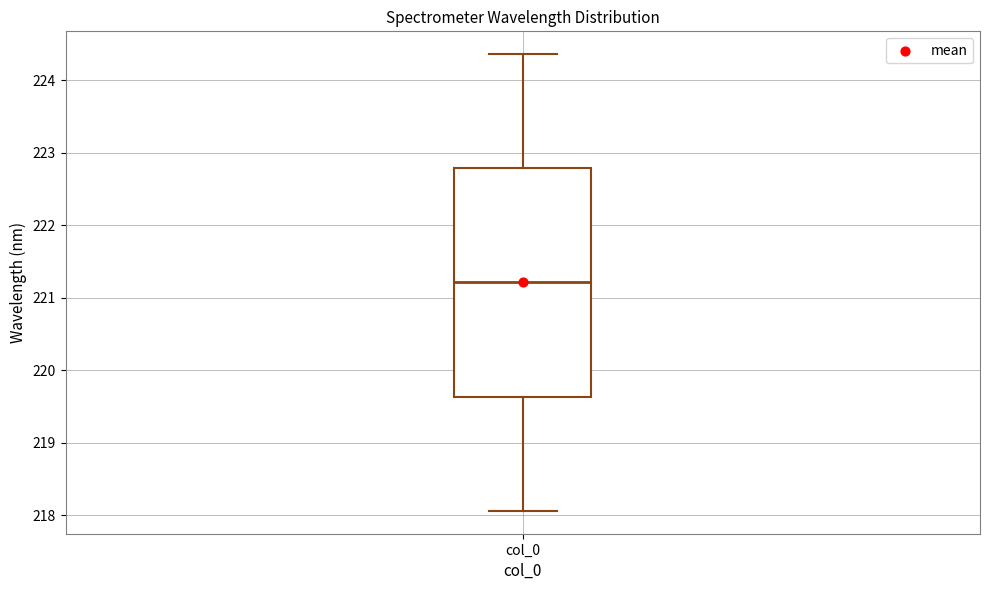

Transcribe this box plot: give where the median line is, the range the box spans, and where the two whiskers end, as read against the y-axis. The values are not printed on the chart, so give them approximately, as read against the axis.

median 221.2, box 219.6 to 222.8, whiskers 218.1 to 224.4